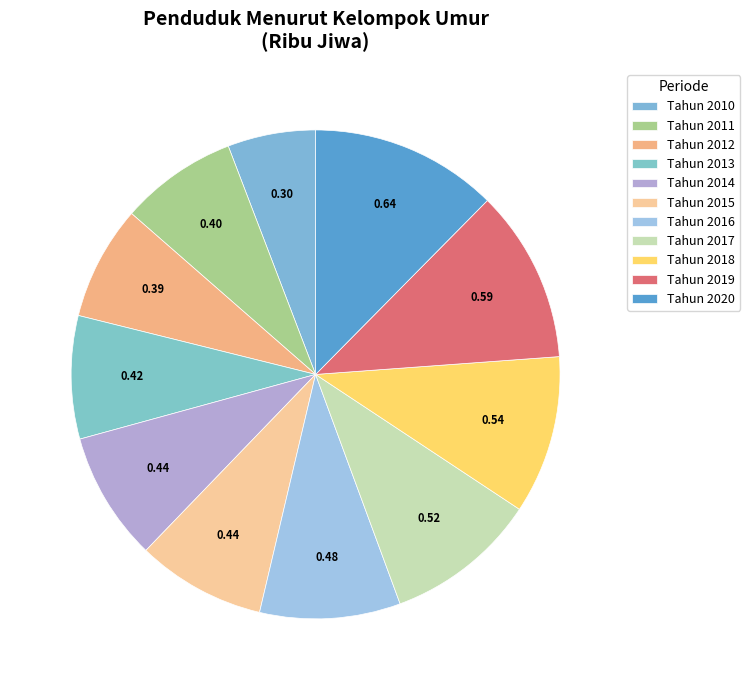

Count the number of slices in the pie.

11